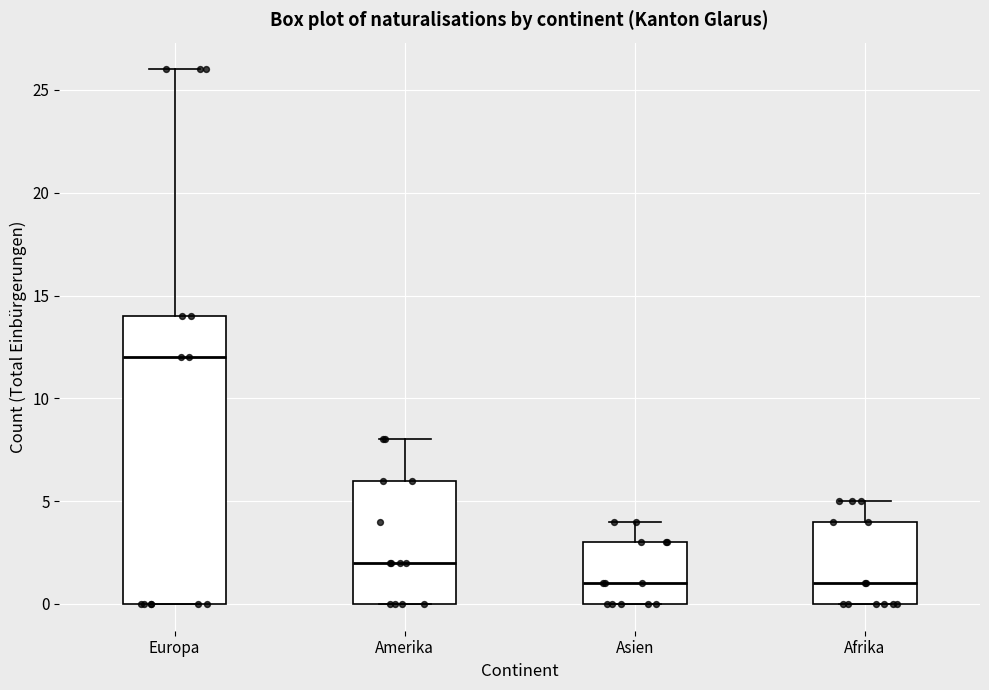

Reading left to right, transcribe this box plot: for each box, give where its median line is, the range the box spans, and where its two whiskers end, as read against the y-axis. The values are not printed on the chart, so give them approximately, as read against the axis.

Europa: median 12, box 0 to 14, whiskers 0 to 26
Amerika: median 2, box 0 to 6, whiskers 0 to 8
Asien: median 1, box 0 to 3, whiskers 0 to 4
Afrika: median 1, box 0 to 4, whiskers 0 to 5